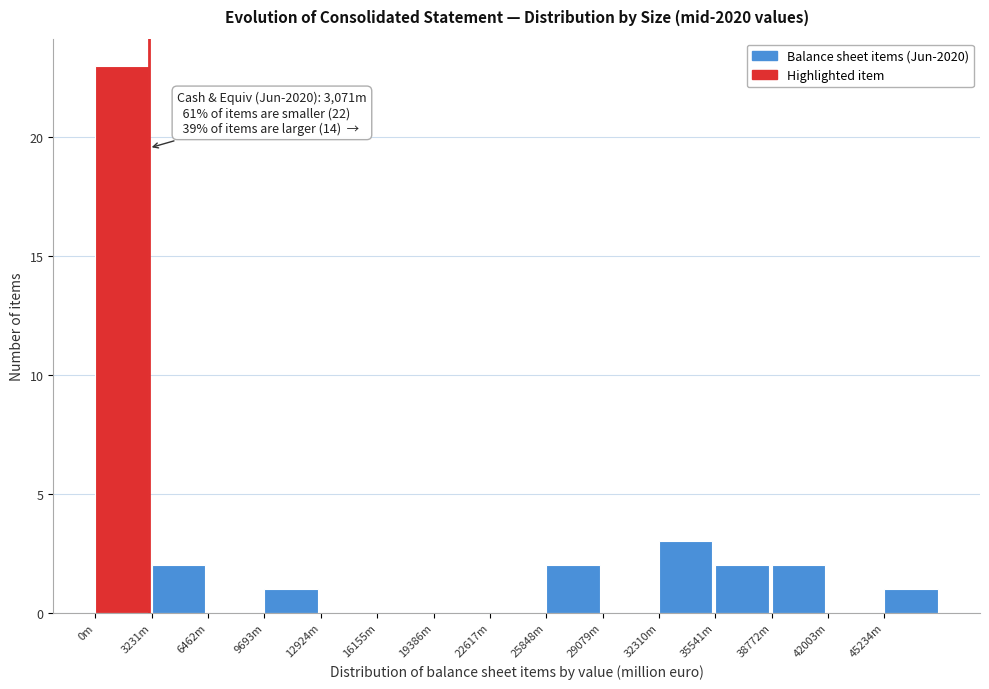

Reading left to right, extract all data points from this chart.

0m=23	3231m=2	6462m=0	9693m=1	12924m=0	16155m=0	19386m=0	22617m=0	25848m=2	29079m=0	32310m=3	35541m=2	38772m=2	42003m=0	45234m=1